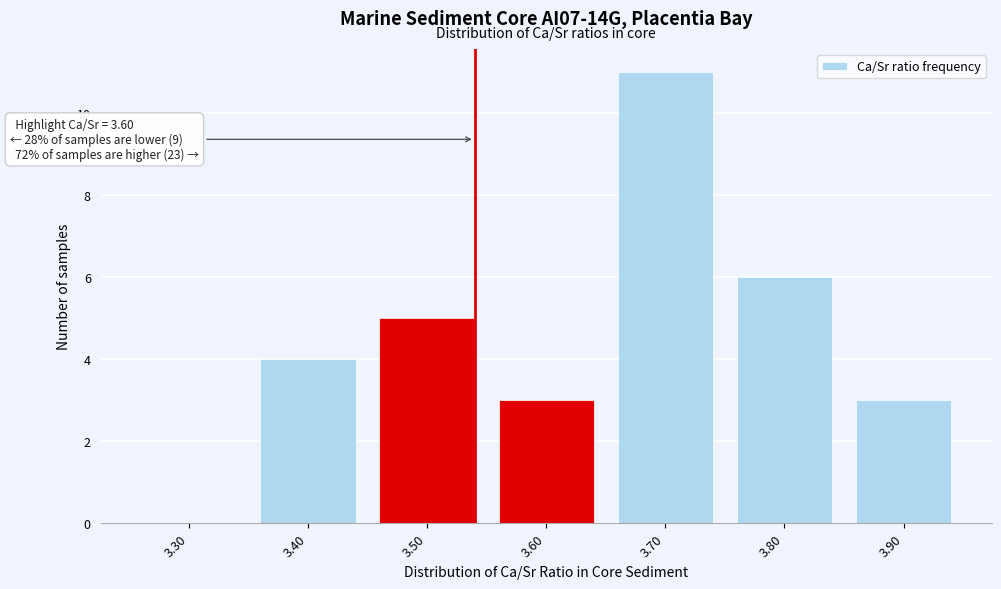

Reading left to right, list all the values displayed in this chart.

3.30=0	3.40=4	3.50=5	3.60=3	3.70=11	3.80=6	3.90=3